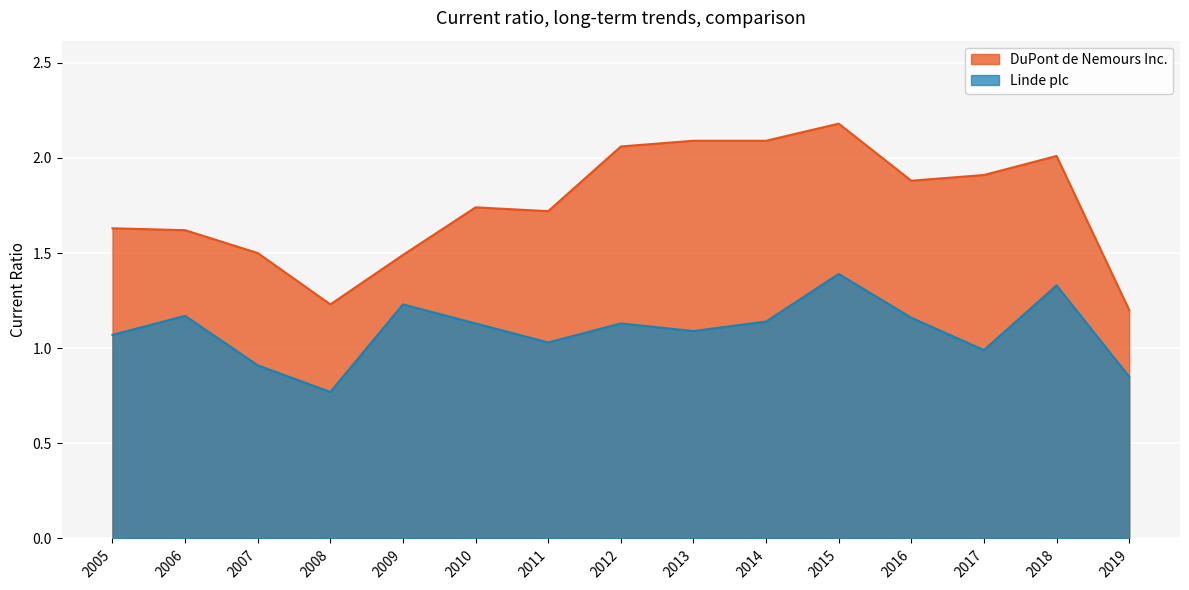

How many interior local peaks does the Linde plc series have?

5